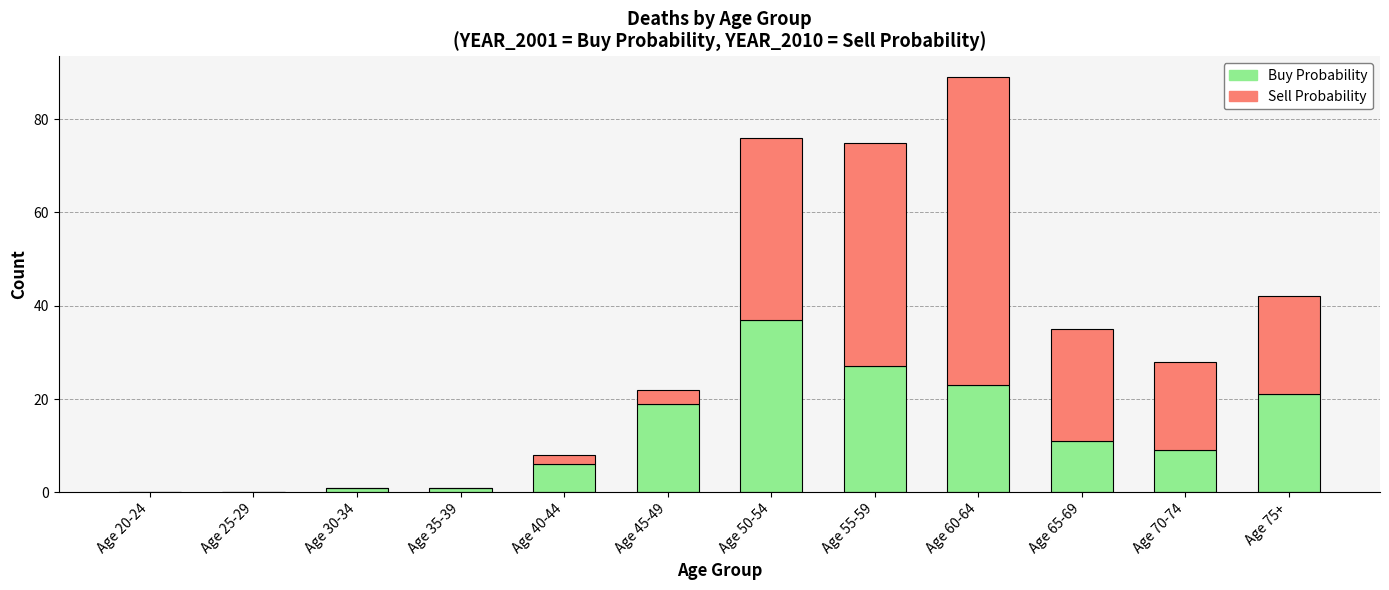

What is the sum of all Buy Probability values?

155